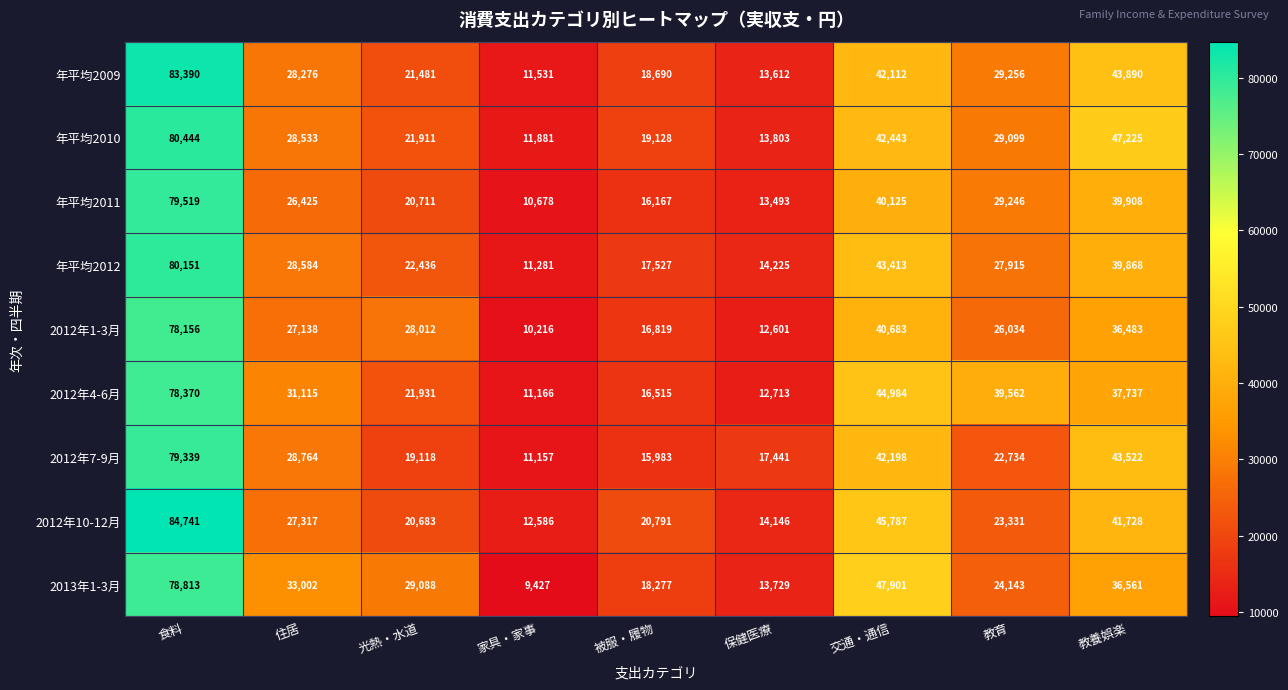

What is the difference between the highest and lowest values at 家具・家事?

3159